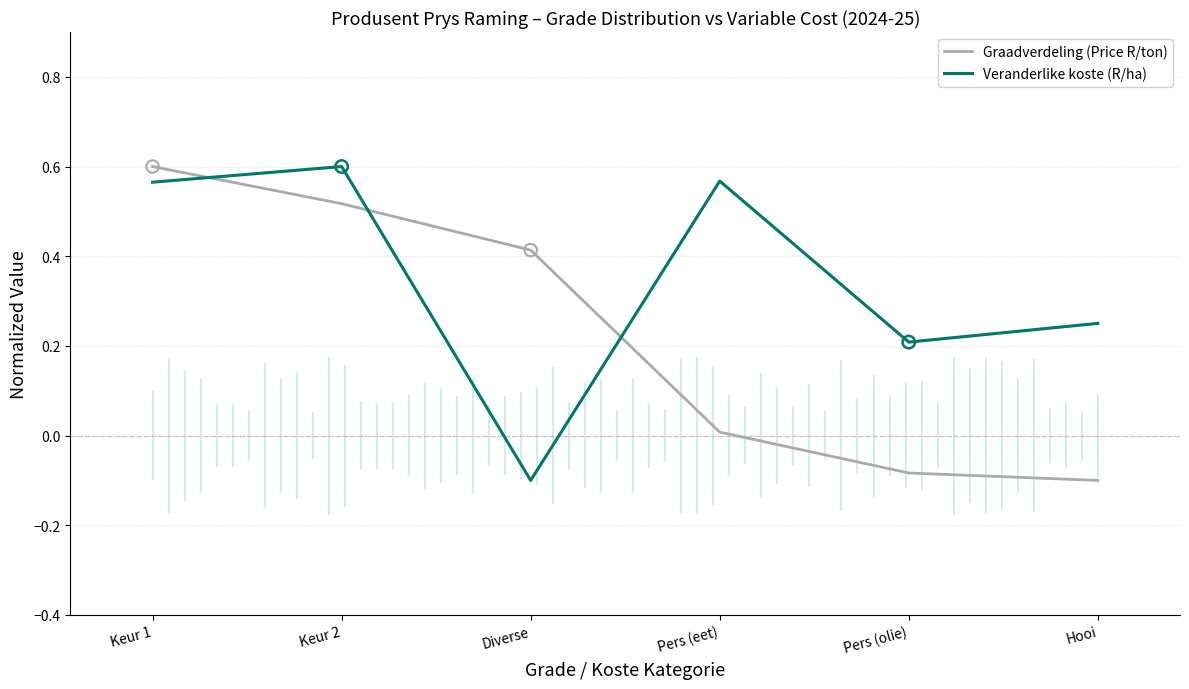

Which series contains the highest Y value?

Graadverdeling (Price R/ton)